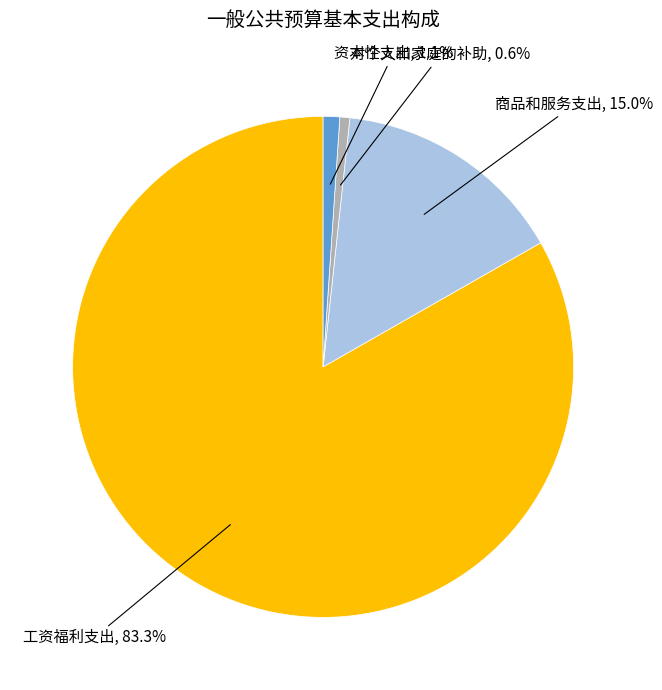

Does any single category account for the majority?

Yes